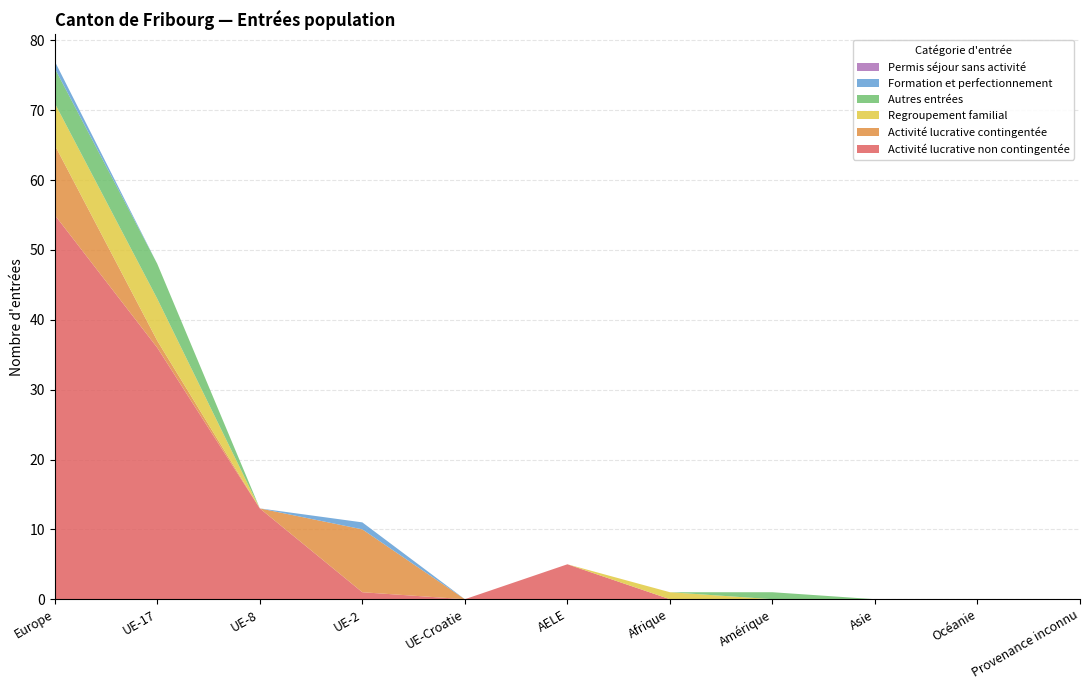

Reading left to right, what are all the values shown in this chart?

Activité lucrative non contingentée: Europe=55	UE-17=36	UE-8=13	UE-2=1	UE-Croatie=0	AELE=5	Afrique=0	Amérique=0	Asie=0	Océanie=0	Provenance inconnu=0
Activité lucrative contingentée: Europe=10	UE-17=1	UE-8=0	UE-2=9	UE-Croatie=0	AELE=0	Afrique=0	Amérique=0	Asie=0	Océanie=0	Provenance inconnu=0
Regroupement familial: Europe=6	UE-17=6	UE-8=0	UE-2=0	UE-Croatie=0	AELE=0	Afrique=1	Amérique=0	Asie=0	Océanie=0	Provenance inconnu=0
Autres entrées: Europe=5	UE-17=5	UE-8=0	UE-2=0	UE-Croatie=0	AELE=0	Afrique=0	Amérique=1	Asie=0	Océanie=0	Provenance inconnu=0
Formation et perfectionnement: Europe=1	UE-17=0	UE-8=0	UE-2=1	UE-Croatie=0	AELE=0	Afrique=0	Amérique=0	Asie=0	Océanie=0	Provenance inconnu=0
Permis séjour sans activité: Europe=0	UE-17=0	UE-8=0	UE-2=0	UE-Croatie=0	AELE=0	Afrique=0	Amérique=0	Asie=0	Océanie=0	Provenance inconnu=0